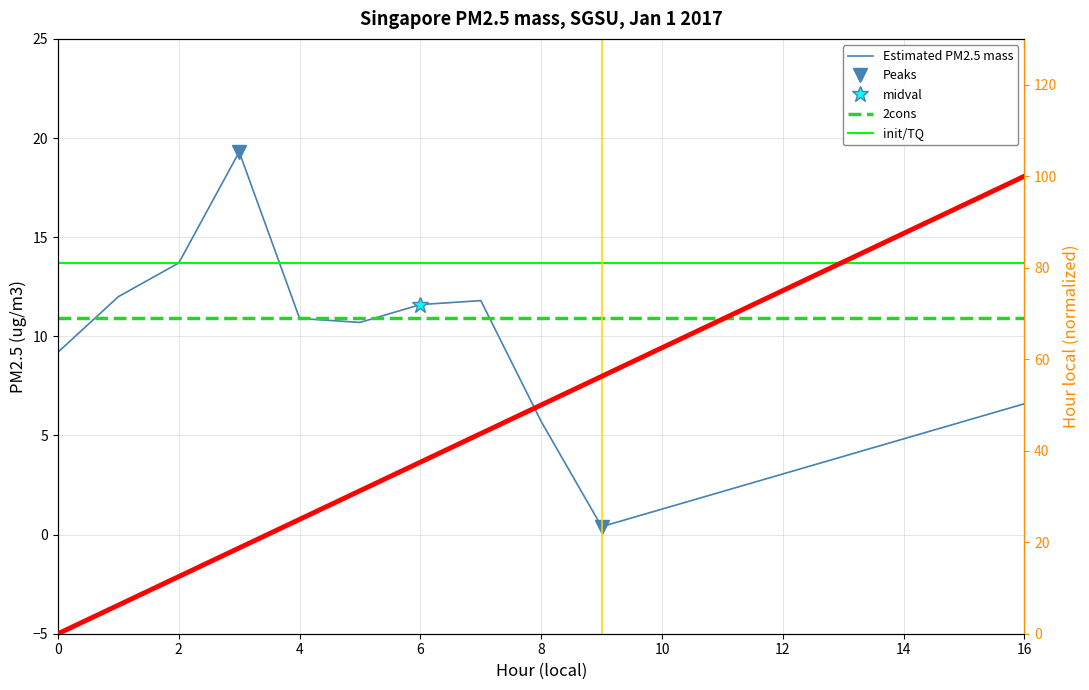

At how many categories does at least one series exceed 52?

2